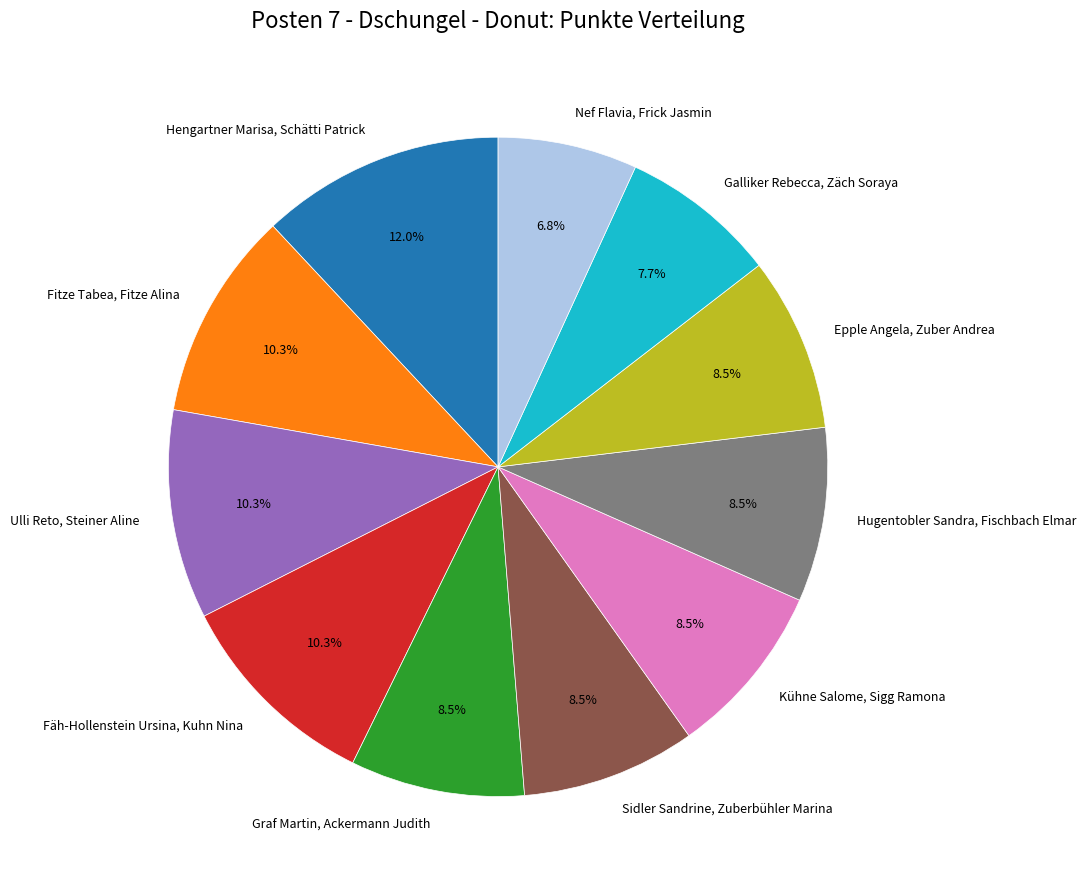

Which category has the biggest portion of the pie?

Hengartner Marisa, Schätti Patrick